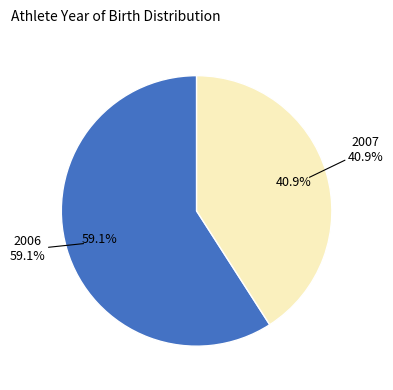

Rank the categories by value from highest to lowest.

2006, 2007